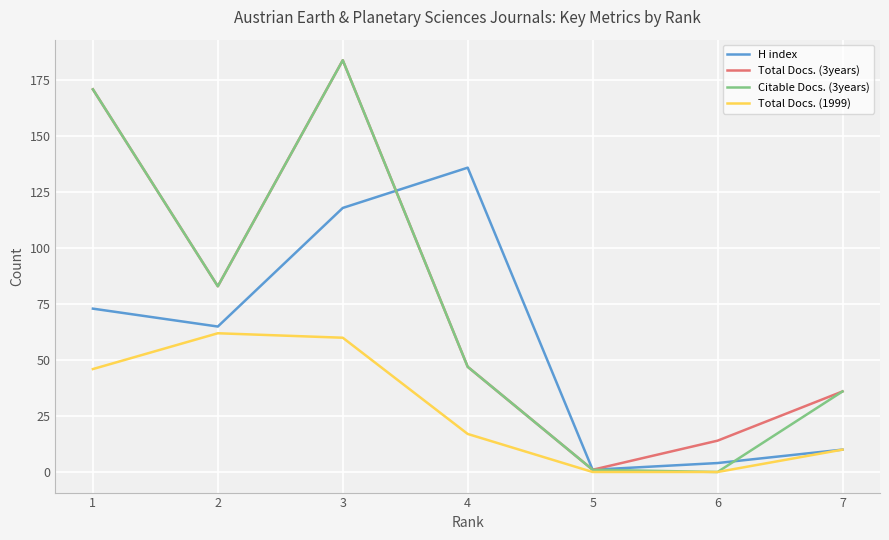

Where does the Citable Docs. (3years) series first go above 47?

1